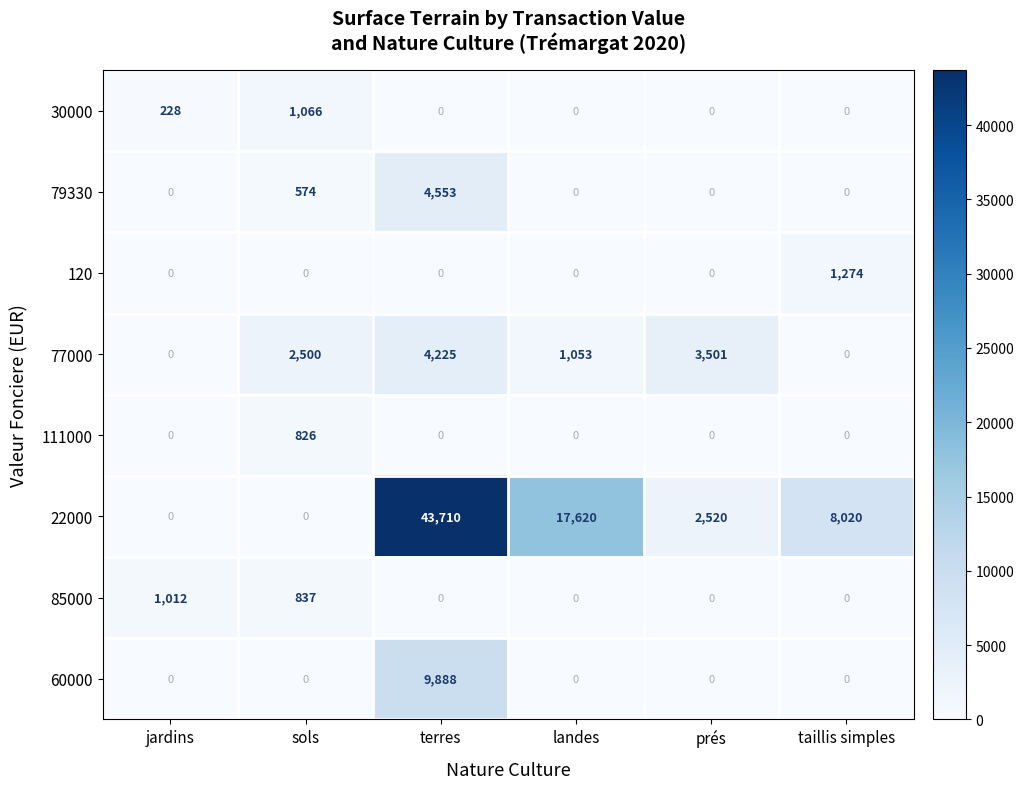

Rank the series by their maximum value, from highest to lowest.

22000, 60000, 79330, 77000, 120, 30000, 85000, 111000